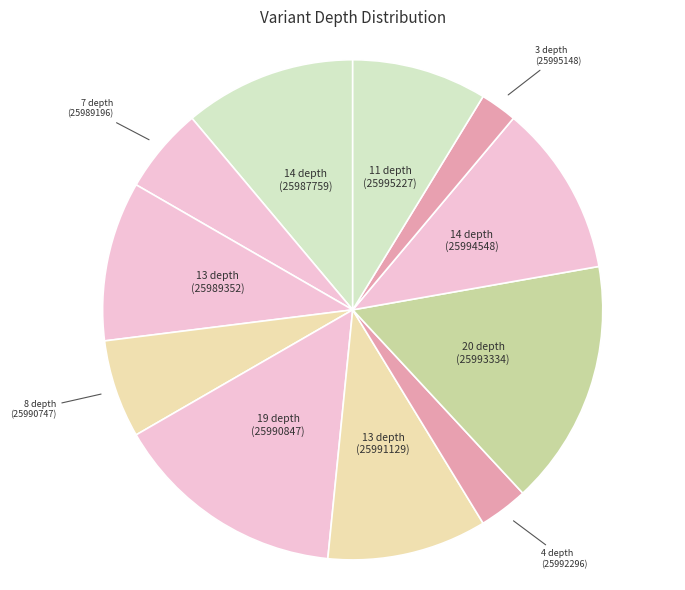

Rank the categories by value from lowest to highest.

25995148, 25992296, 25989196, 25990747, 25995227, 25989352, 25991129, 25987759, 25994548, 25990847, 25993334